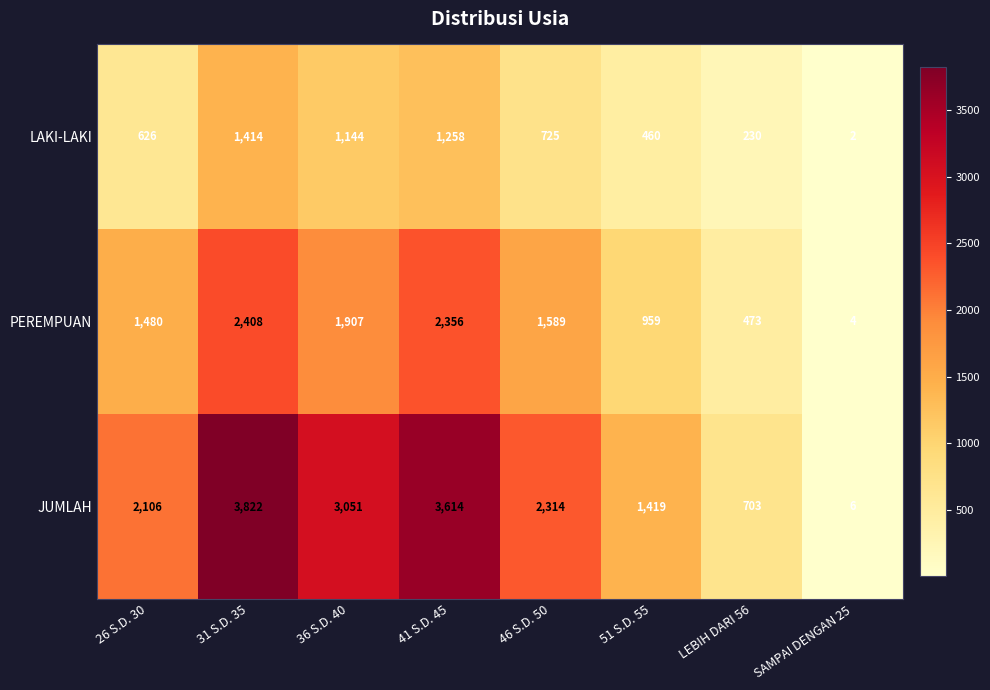

How many distinct data groups are displayed?

3